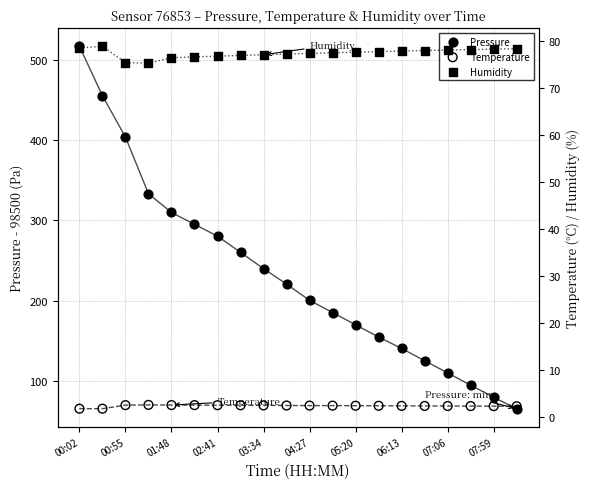

Which series has the largest total across all categories?

Pressure